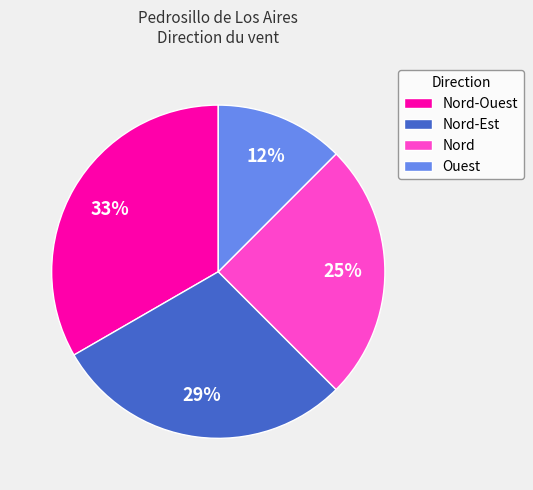

Is it true that Nord-Ouest is 33% of the pie?

True